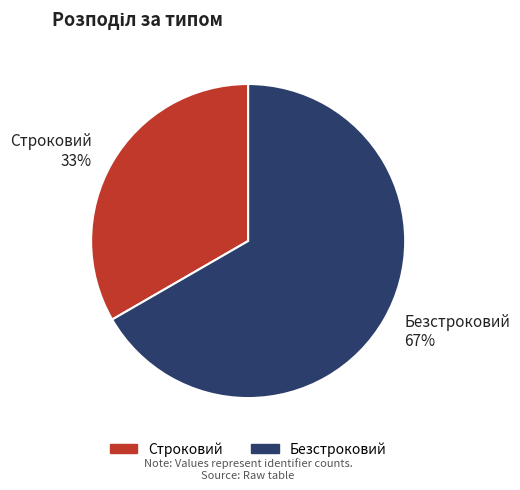

Count the number of slices in the pie.

2